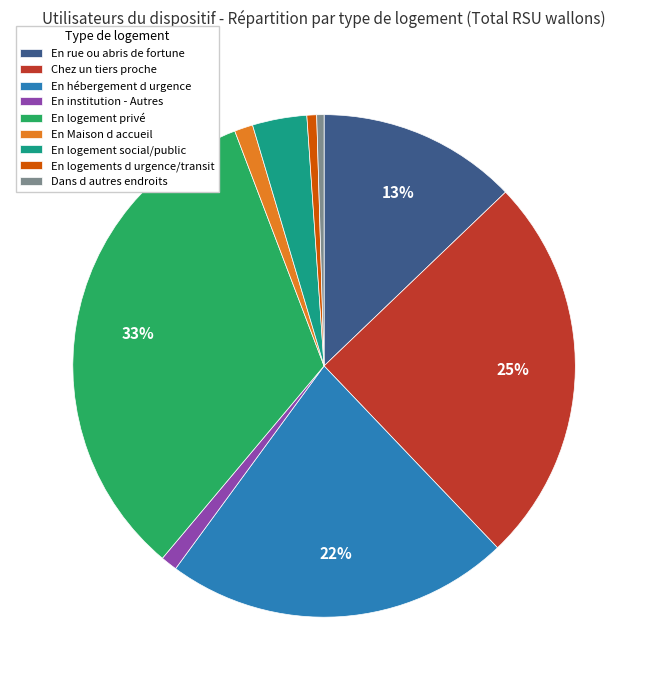

Does any single category account for the majority?

No